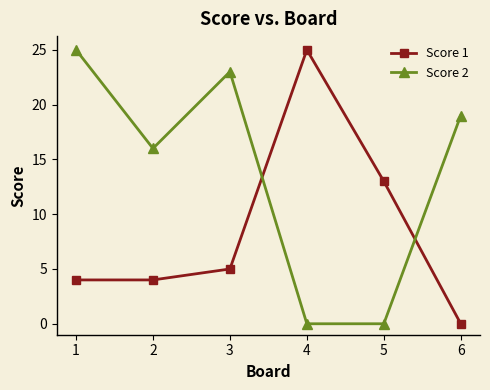

At 5, list the series in order from largest to smallest.

Score 1, Score 2